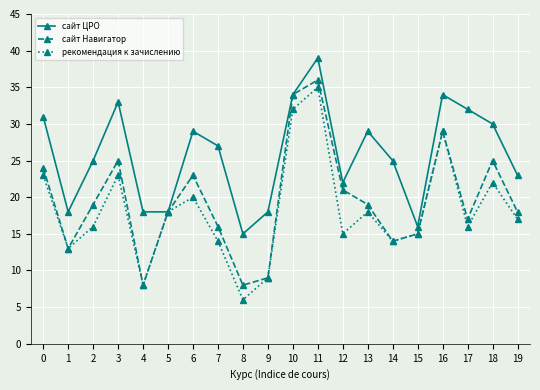

What is the value of the сайт ЦРО point at the 9th from the left?

15